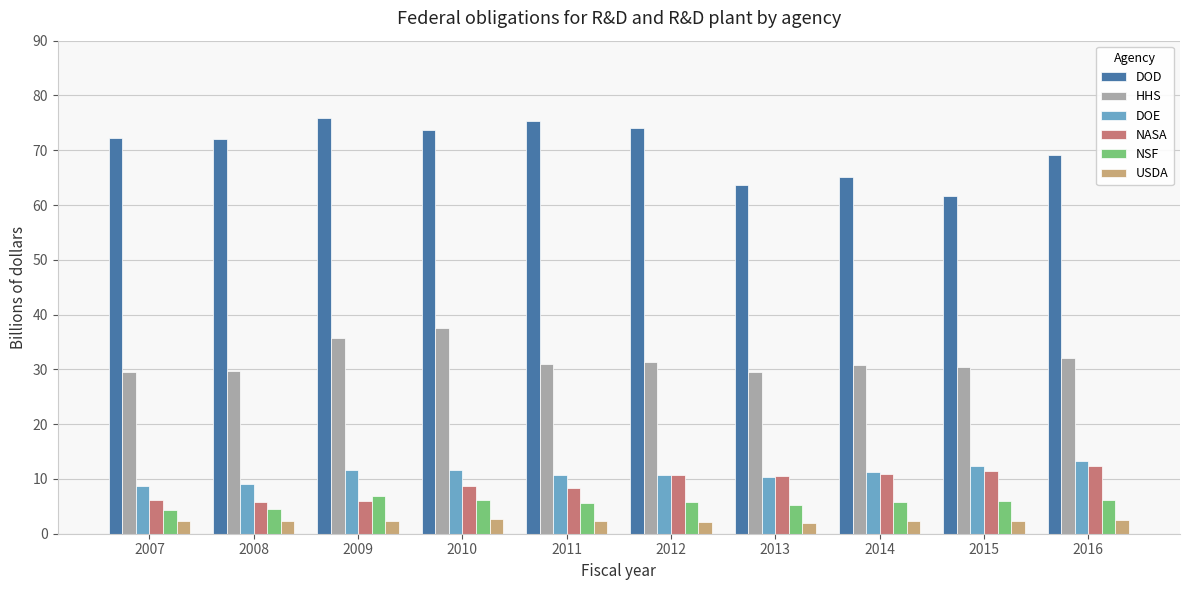

Which series has the widest spread of values?

DOD